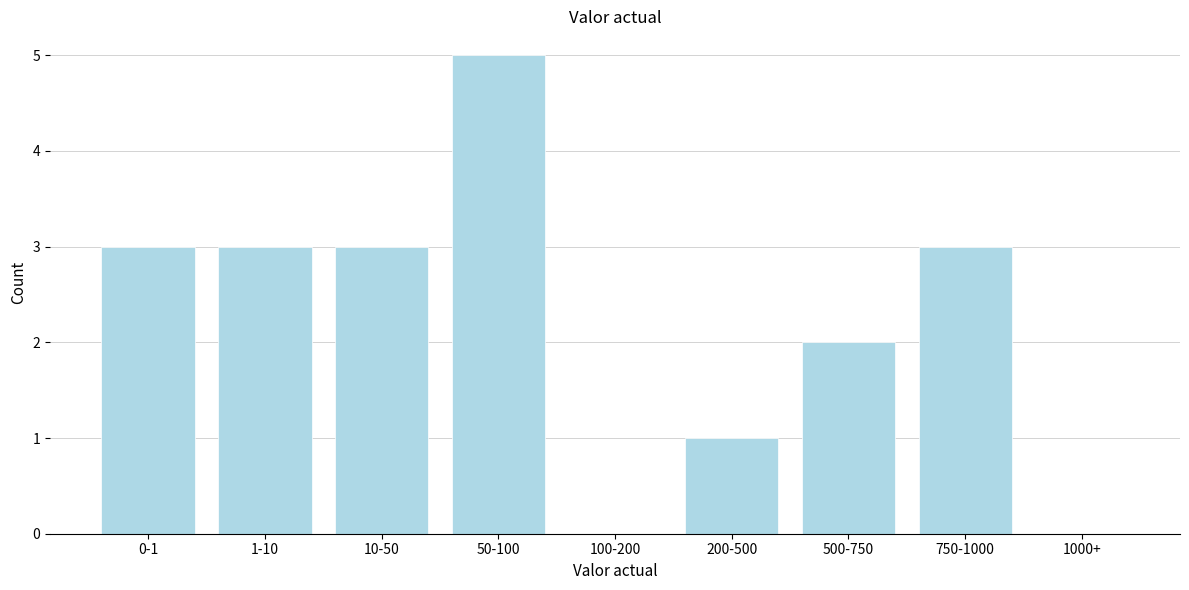

Reading left to right, list all the values displayed in this chart.

0-1=3	1-10=3	10-50=3	50-100=5	100-200=0	200-500=1	500-750=2	750-1000=3	1000+=0